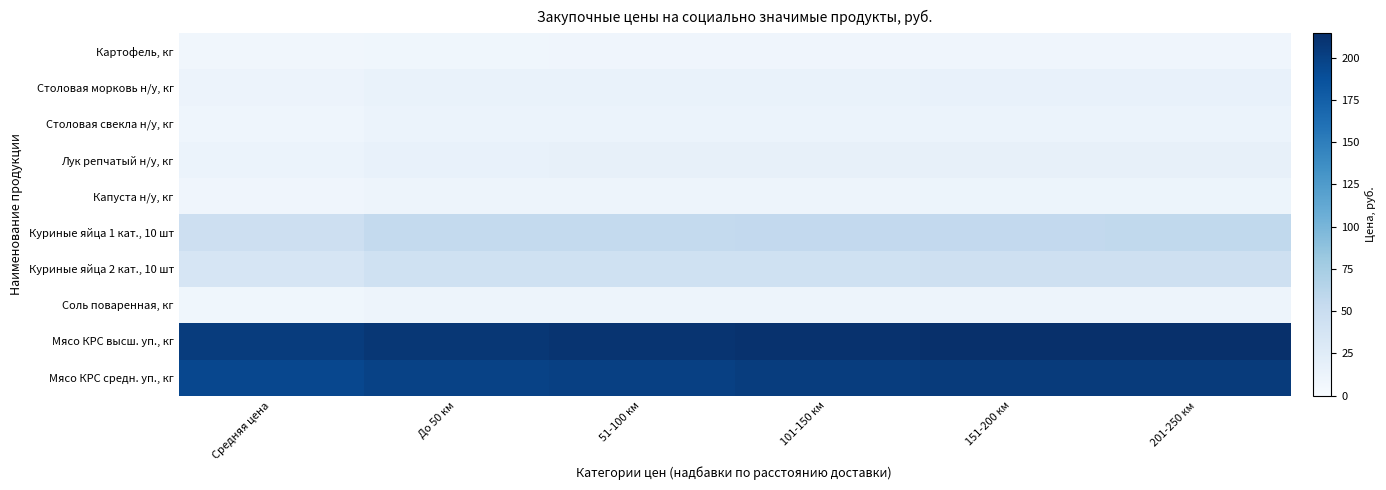

What is the spread (max minus min) of values at 51-100 км?

202.0